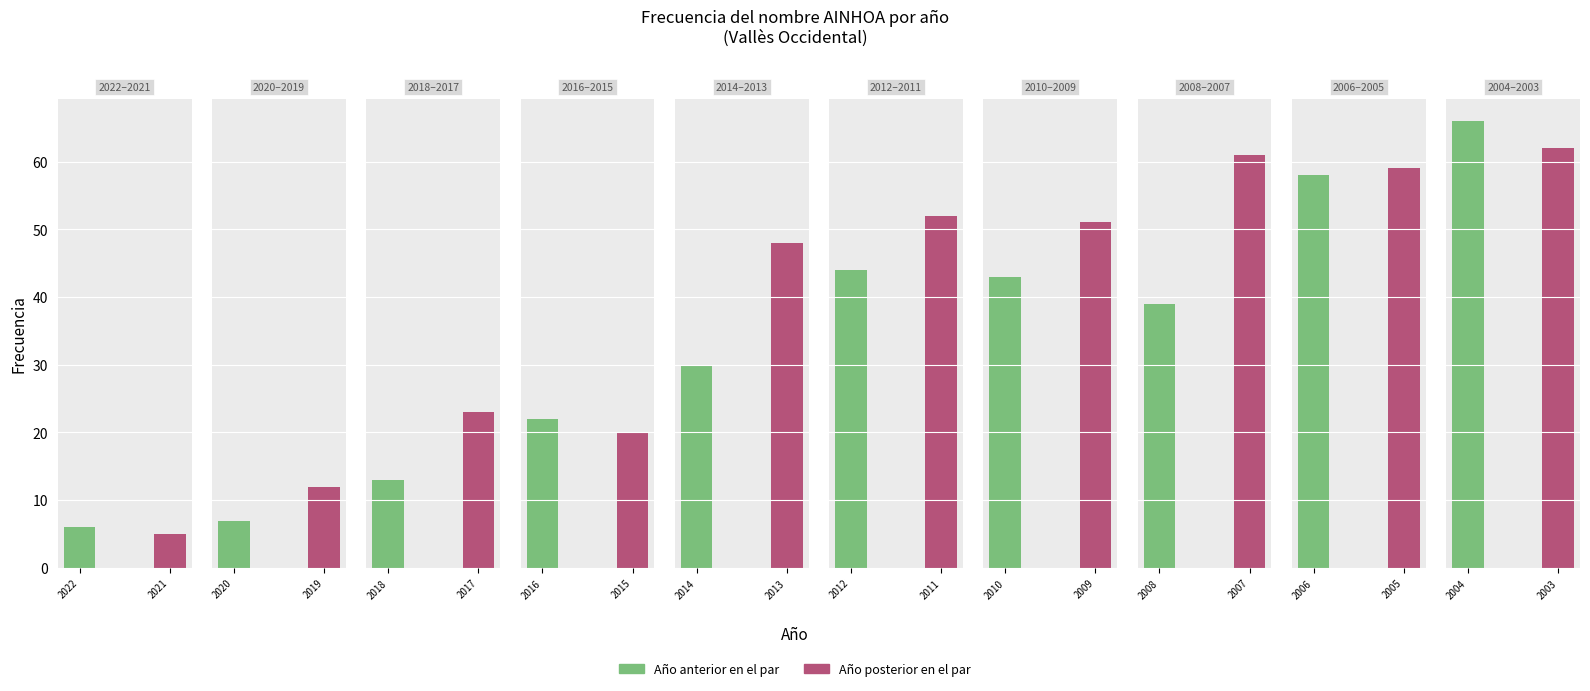

Which has a higher value, 2018 or 2007?

2007